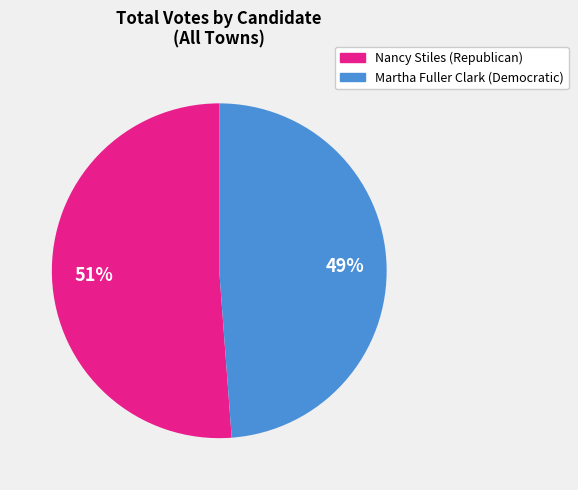

Is there any slice that represents more than half of the pie?

Yes